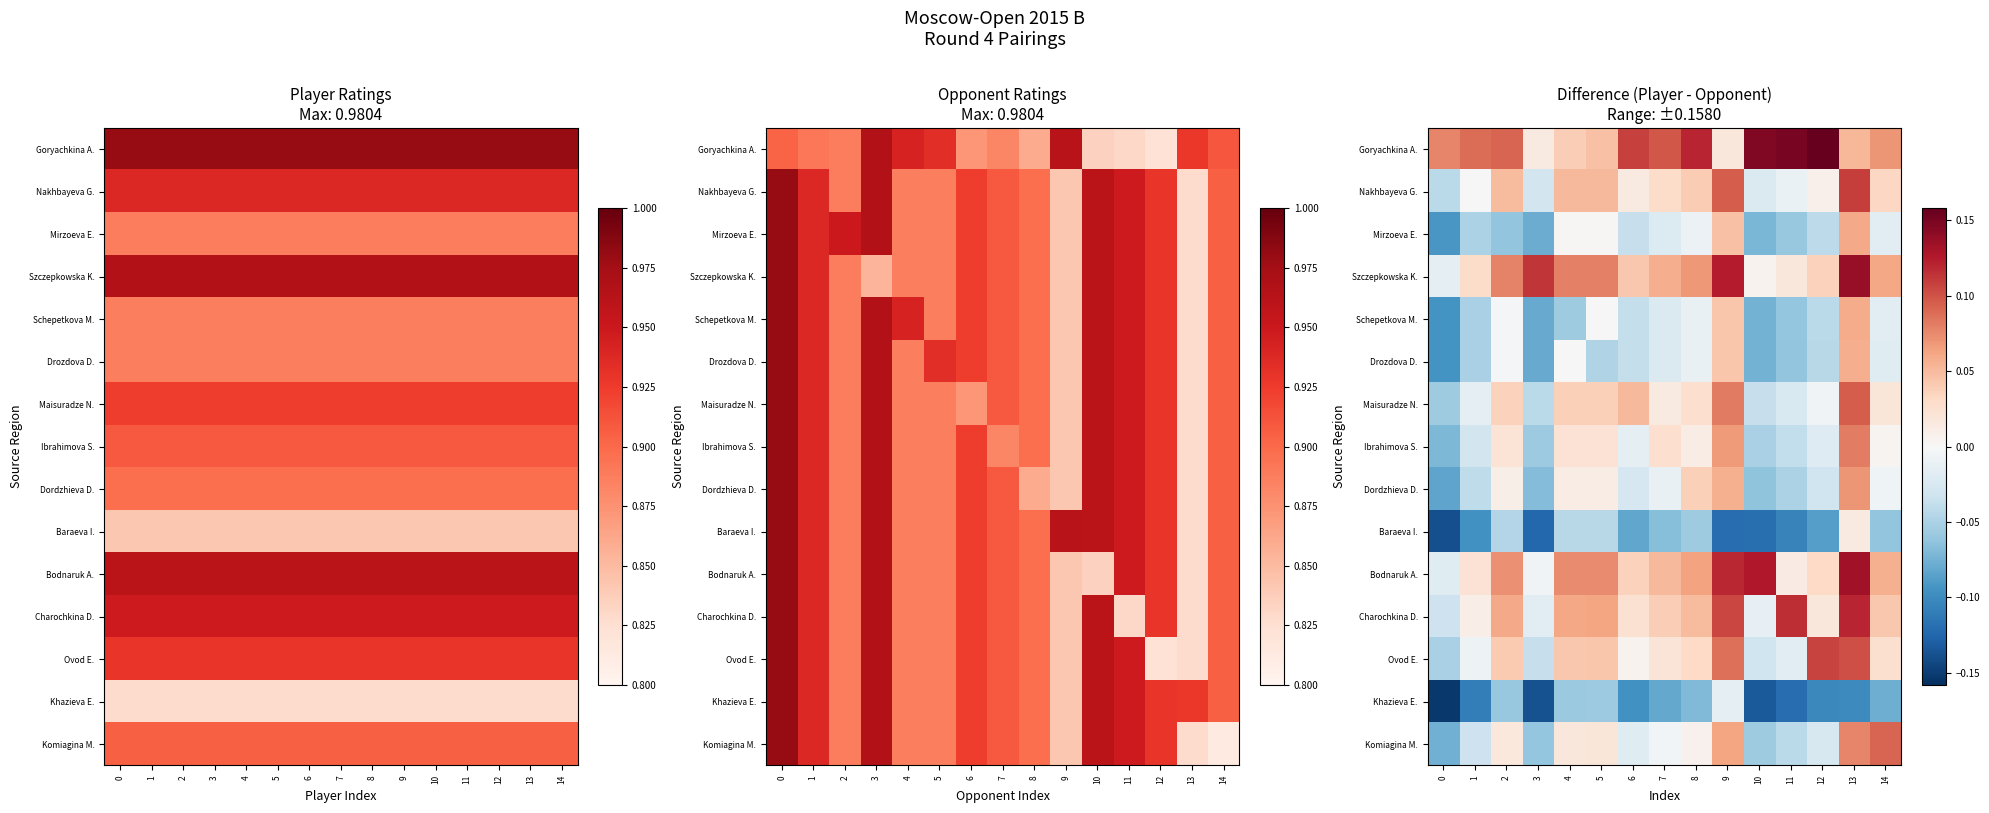

The Dordzhieva D. series shows -0.0 at 7. True or false?

False